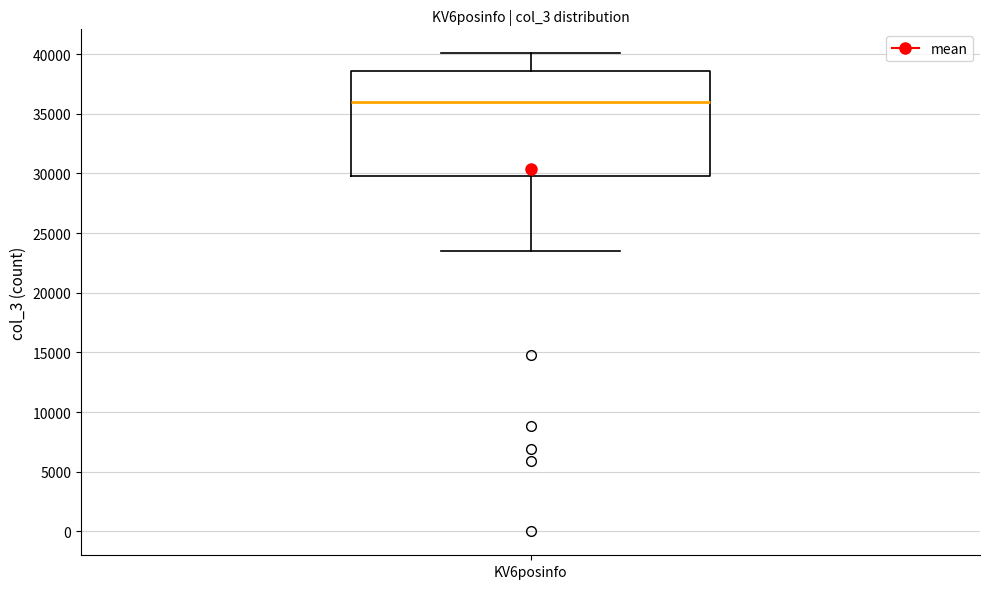

Transcribe this box plot: give where the median line is, the range the box spans, and where the two whiskers end, as read against the y-axis. The values are not printed on the chart, so give them approximately, as read against the axis.

median 36000, box 30000 to 38500, whiskers 23500 to 40000